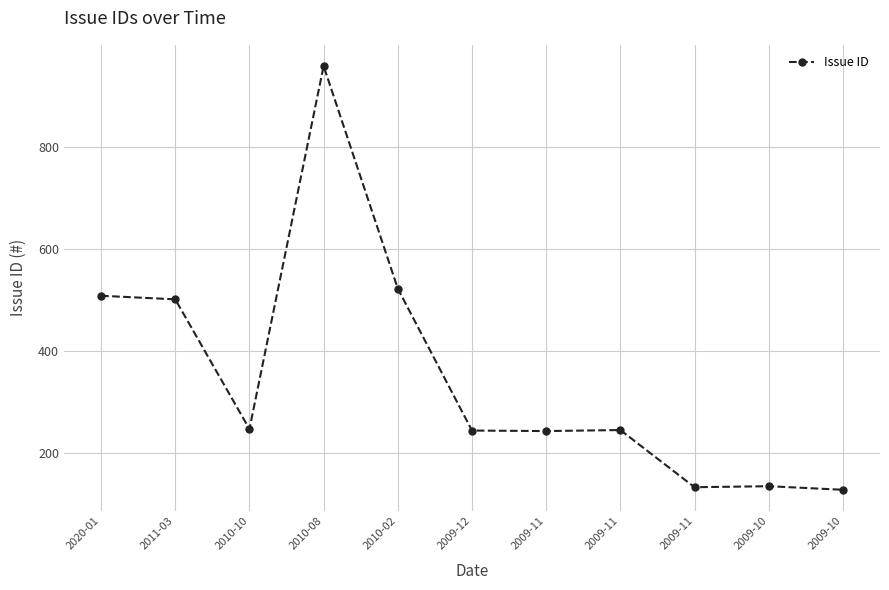

The chart shows a value of 247 at 2010-10. True or false?

True